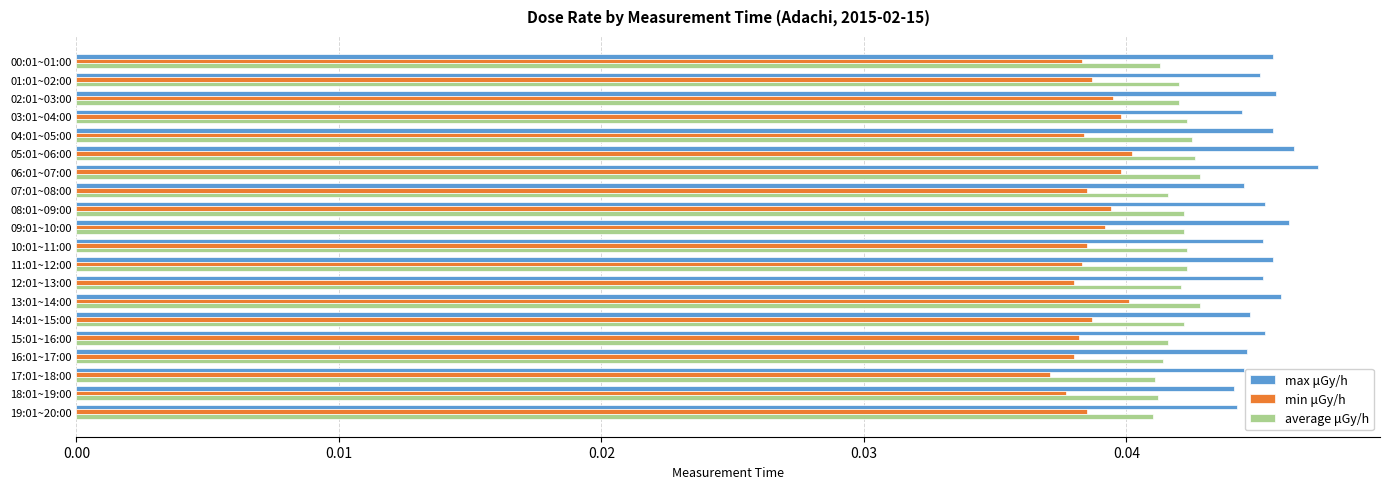

Count the number of categories in the chart.

20